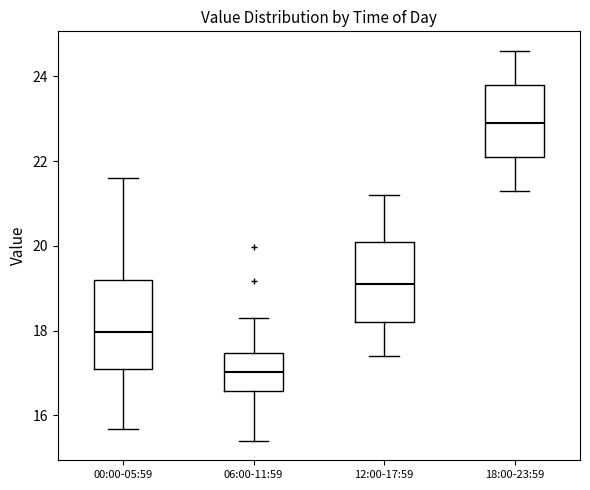

Which box's median line is the highest?

18:00-23:59